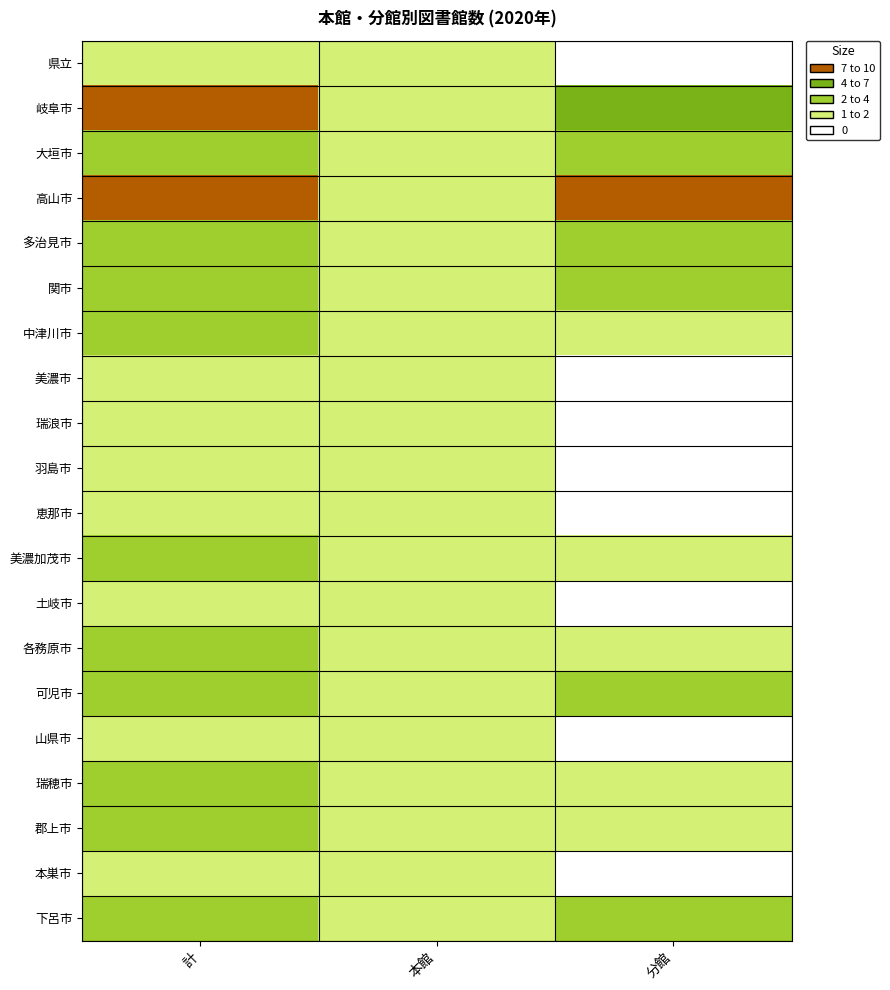

Between 本館 and 分館, which series saw the biggest shift?

高山市